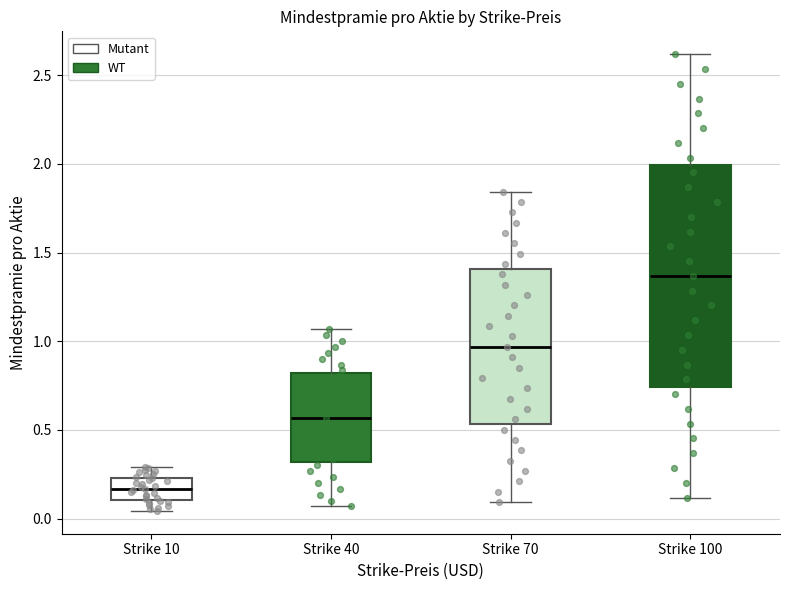

Where is the lower edge of the box for Strike 100 on the y-axis? The values are not printed on the chart, so give them approximately, as read against the axis.

0.75